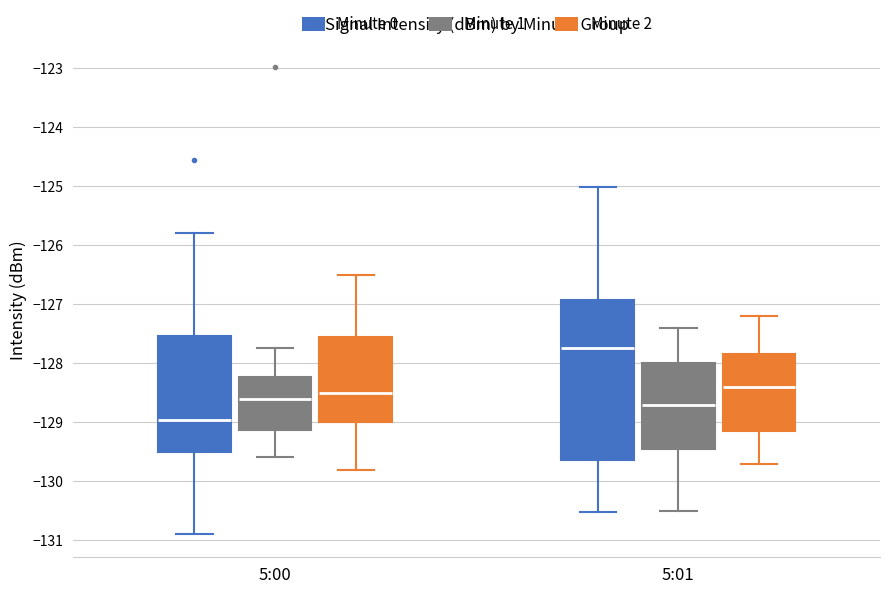

Where does the median line of the box for 5:00 (Minute 1) sit on the y-axis? The values are not printed on the chart, so give them approximately, as read against the axis.

-128.6